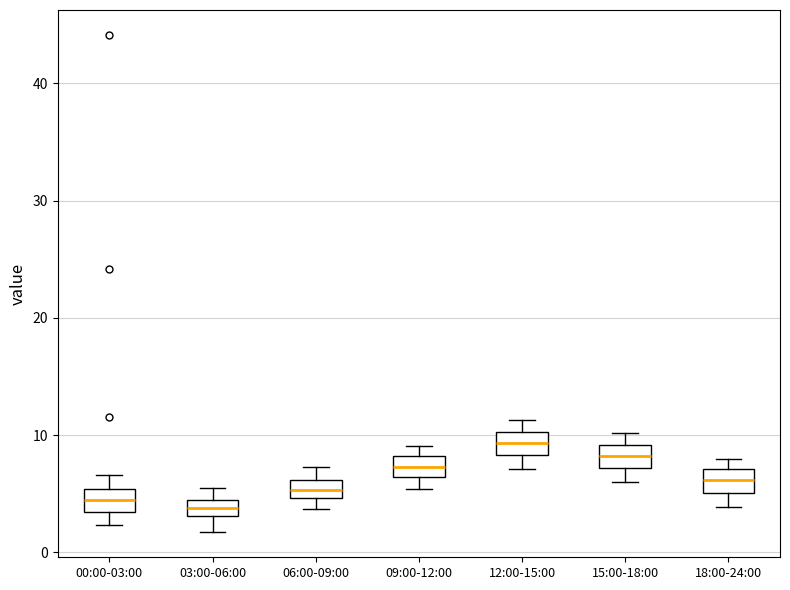

Where is the upper edge of the box for 09:00-12:00 on the y-axis? The values are not printed on the chart, so give them approximately, as read against the axis.

8